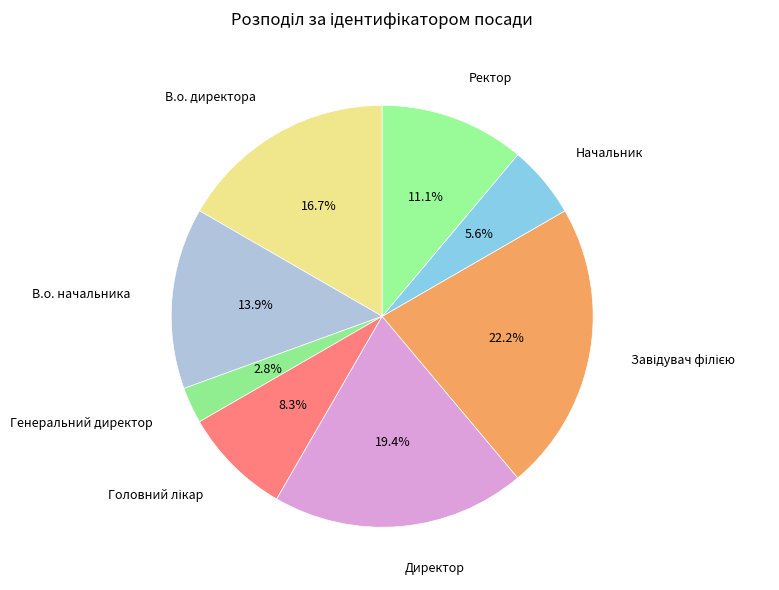

The Начальник slice represents 6% of the pie. True or false?

True